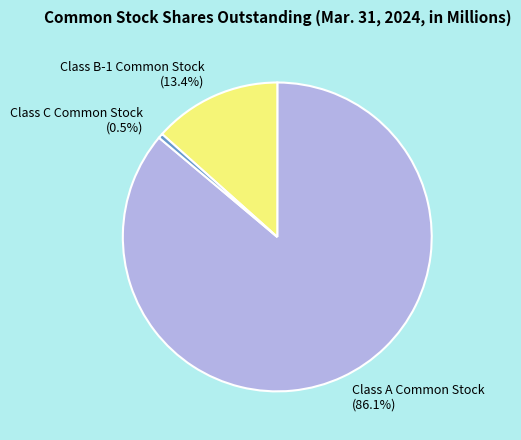

To the nearest percent, what portion does Class A Common Stock represent?

86%